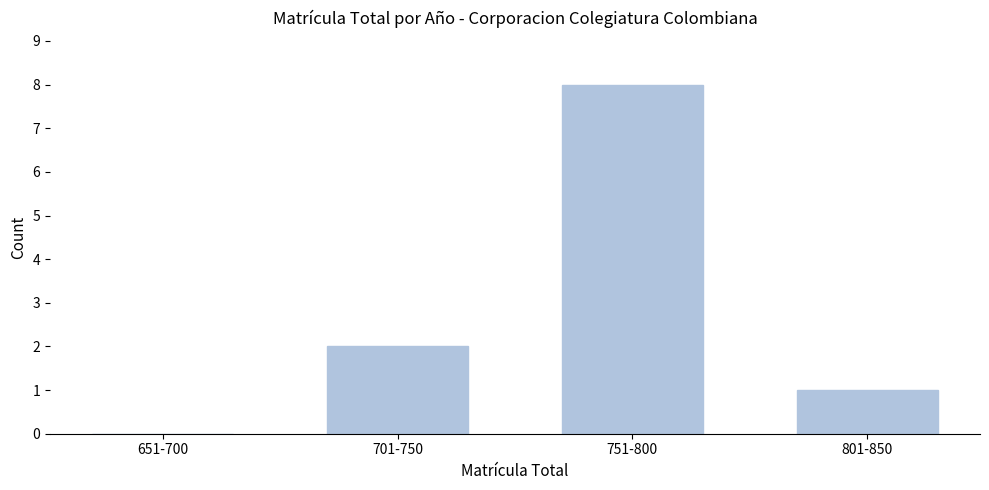

Reading left to right, transcribe all the data shown in this chart.

651-700=0	701-750=2	751-800=8	801-850=1